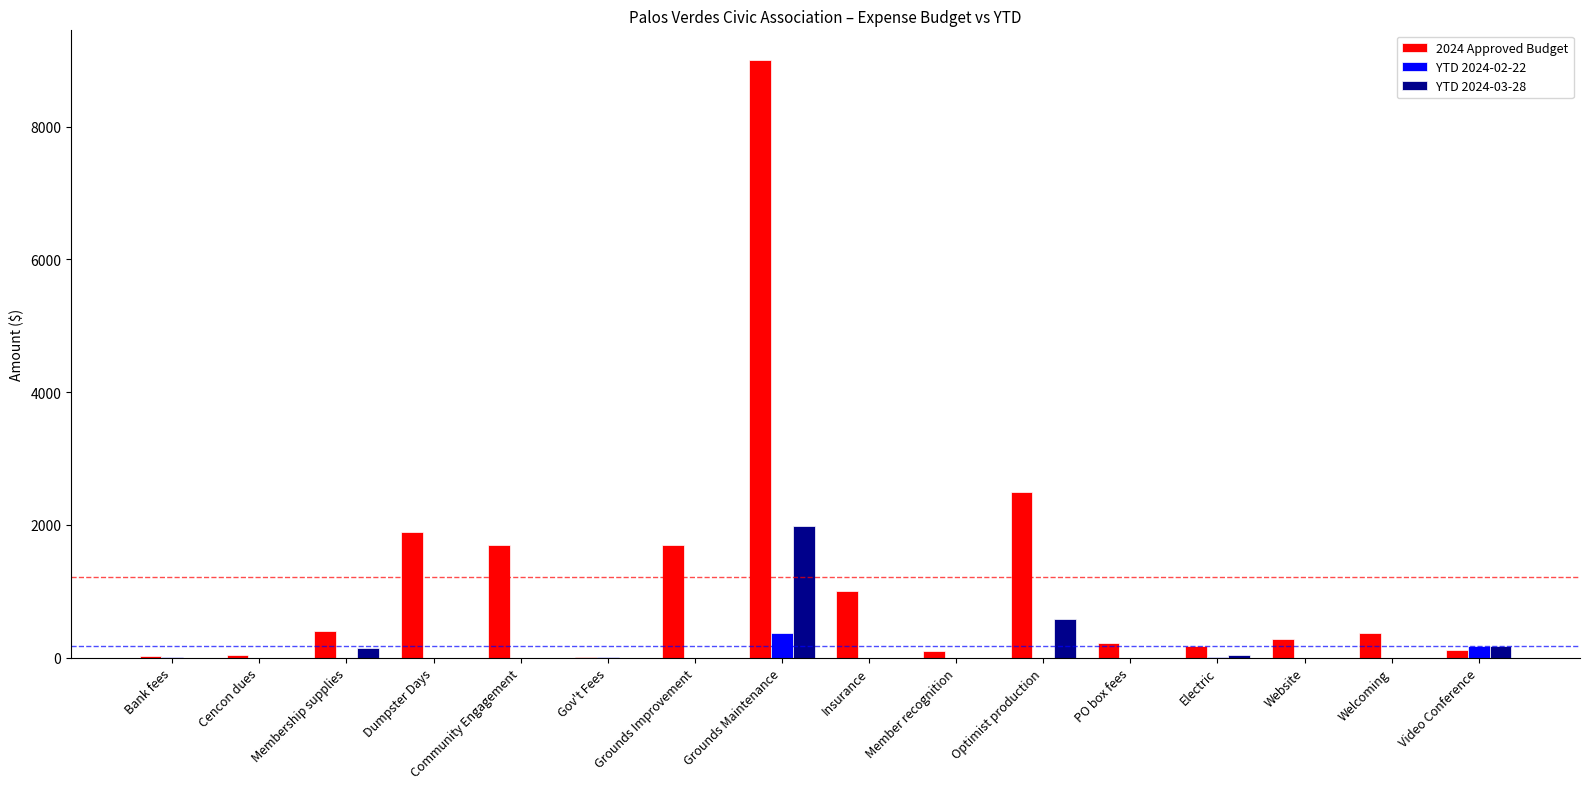

What is the highest value of the 2024 Approved Budget series?

9000.0